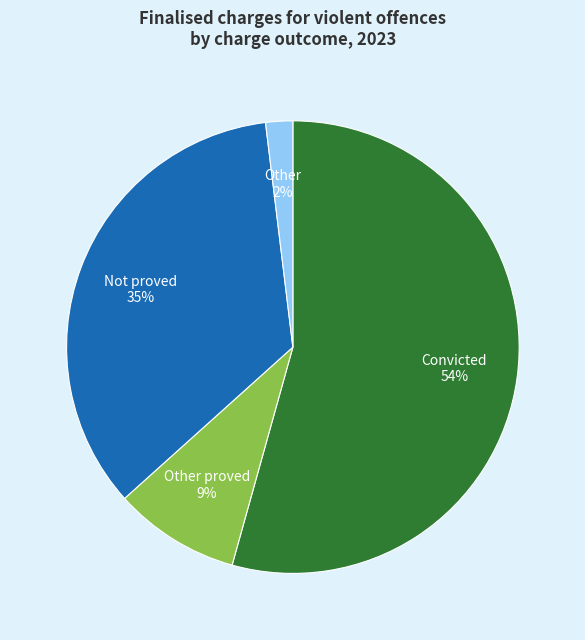

Does any single category account for the majority?

Yes